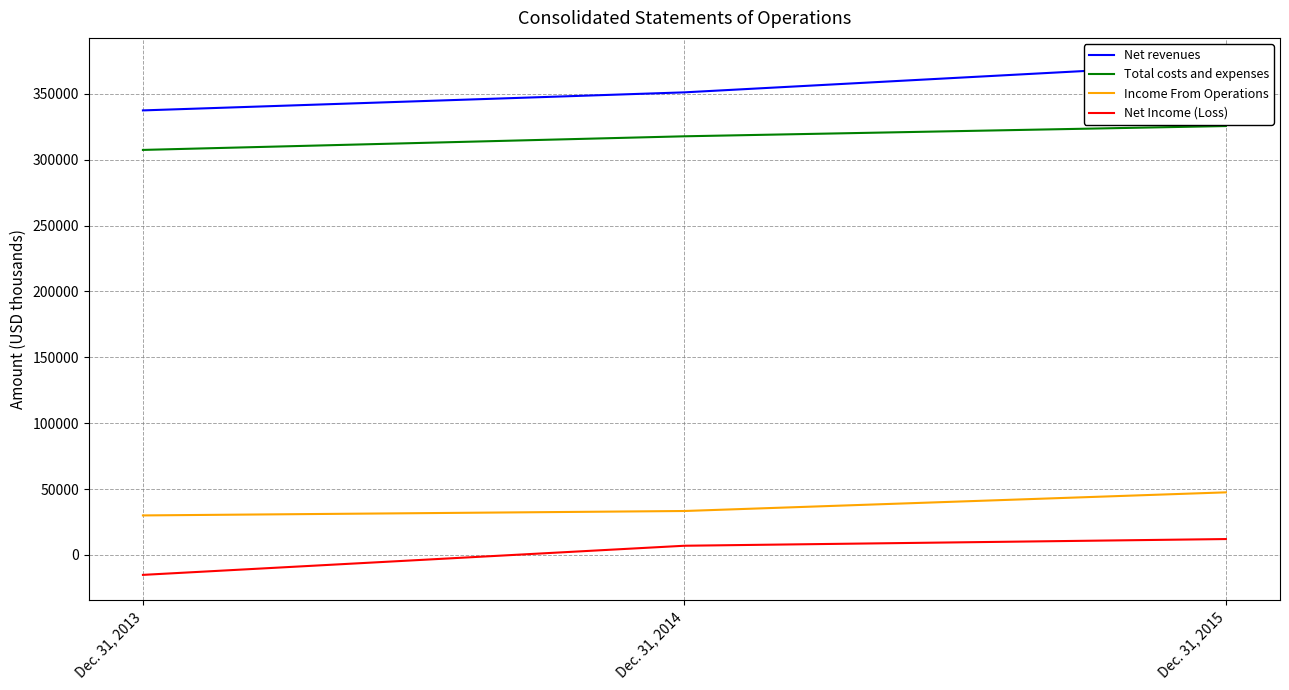

What is the difference between the maximum and minimum values in the Net revenues series?

35632